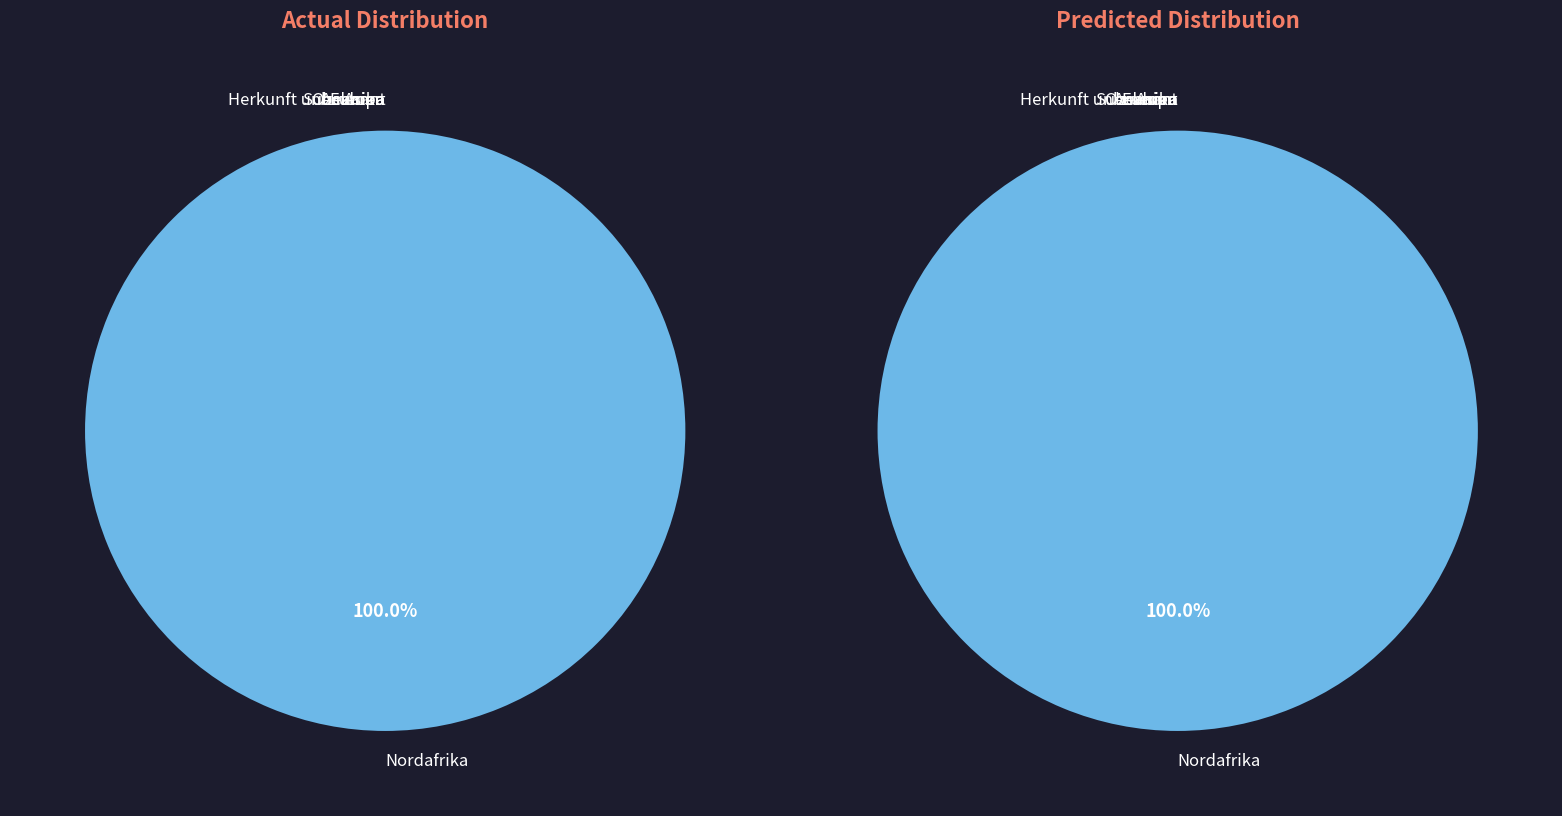

Is the sum of Nordafrika and Herkunft unbekannt greater than half?

Yes